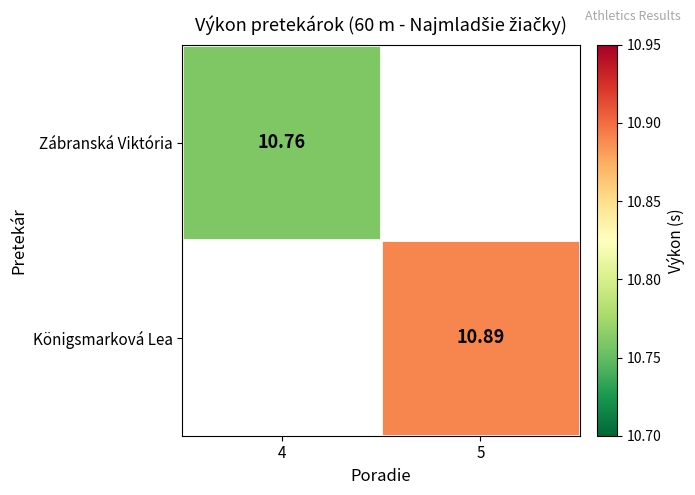

Count the number of data series in this chart.

2